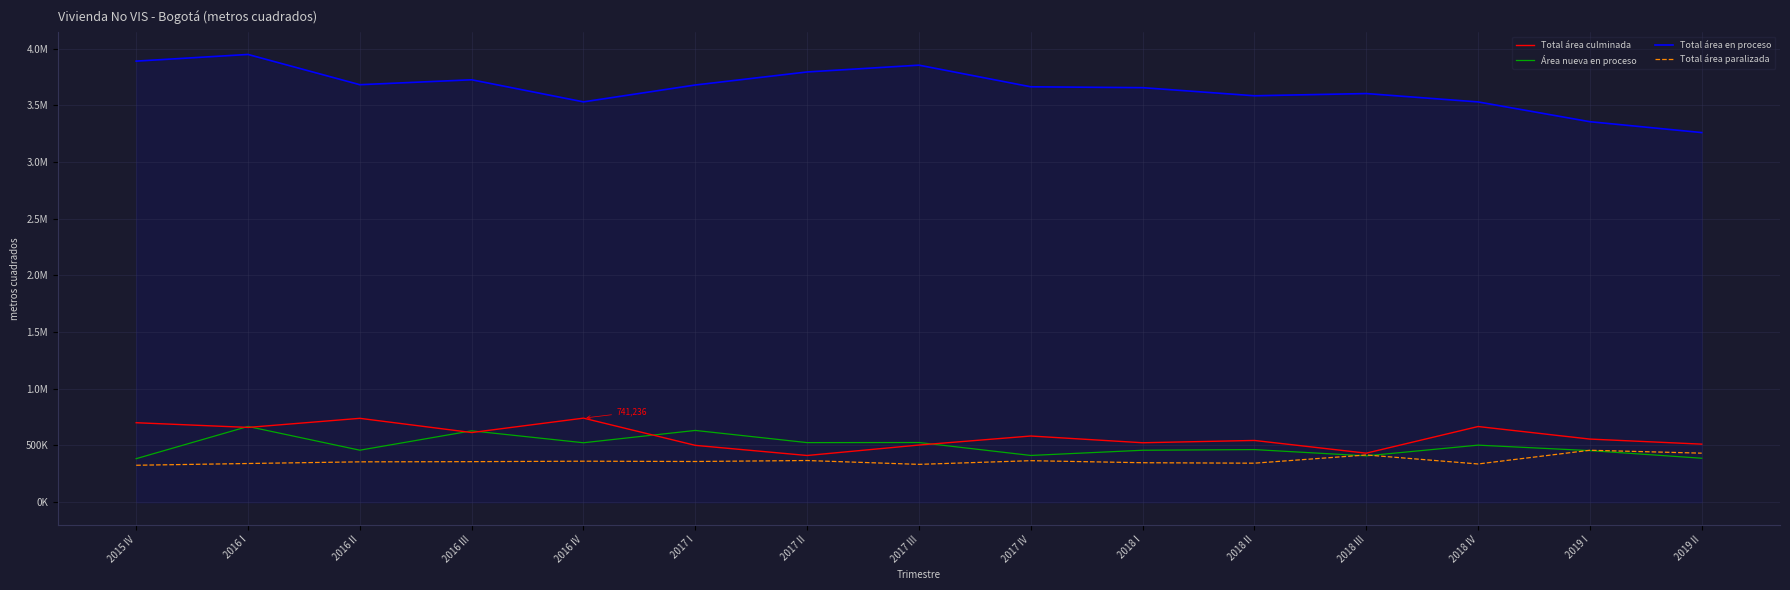

What is the maximum value shown in the chart?

3948460